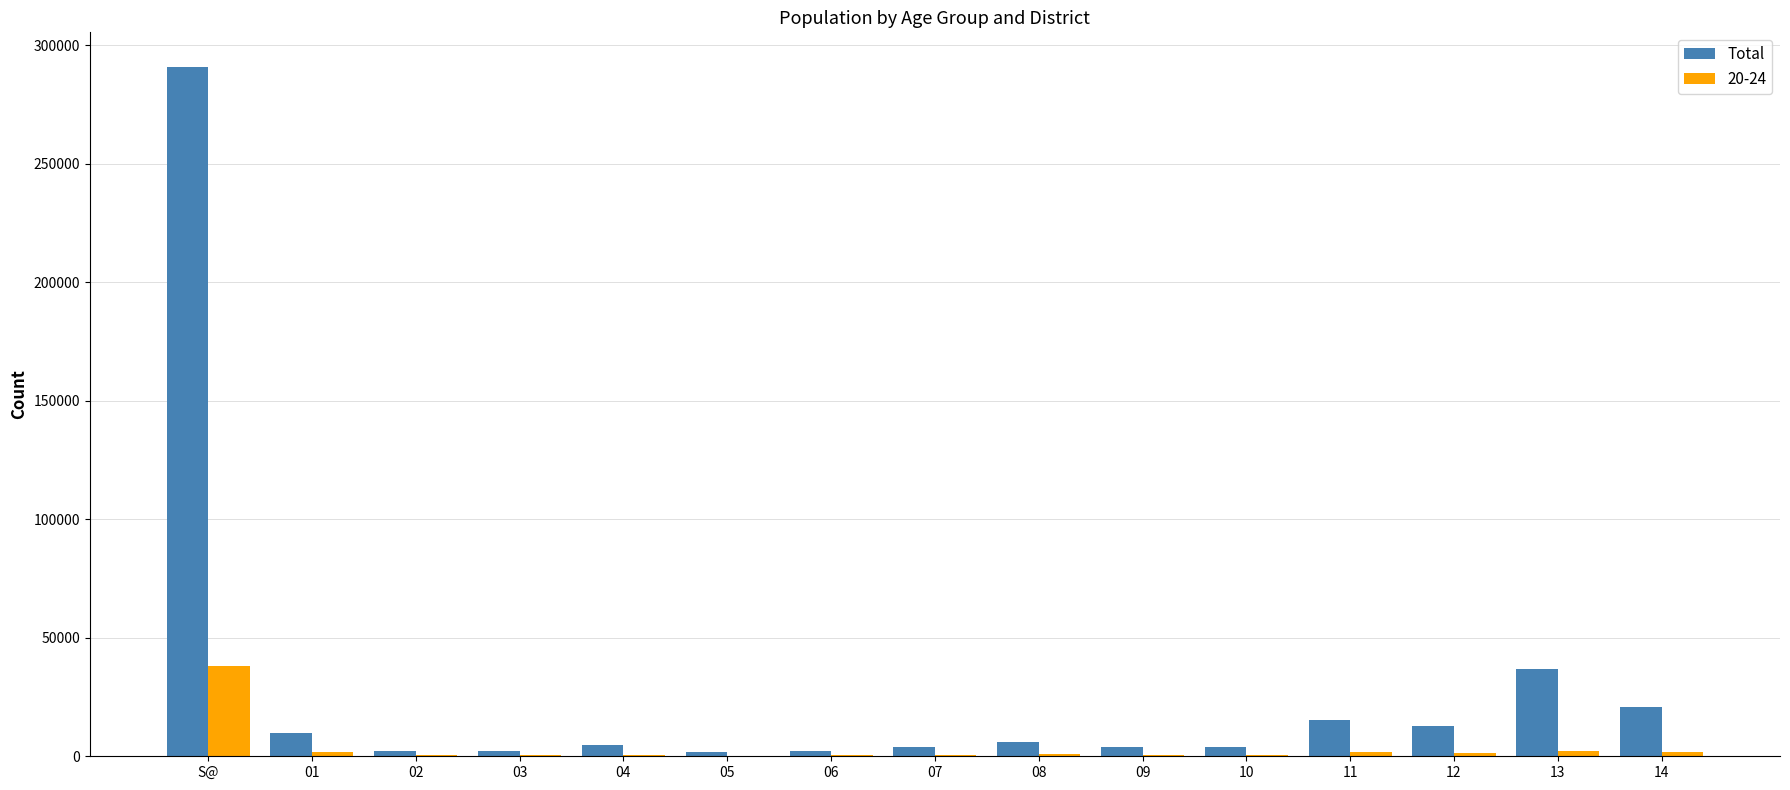

Which category has the highest value across all series?

S@